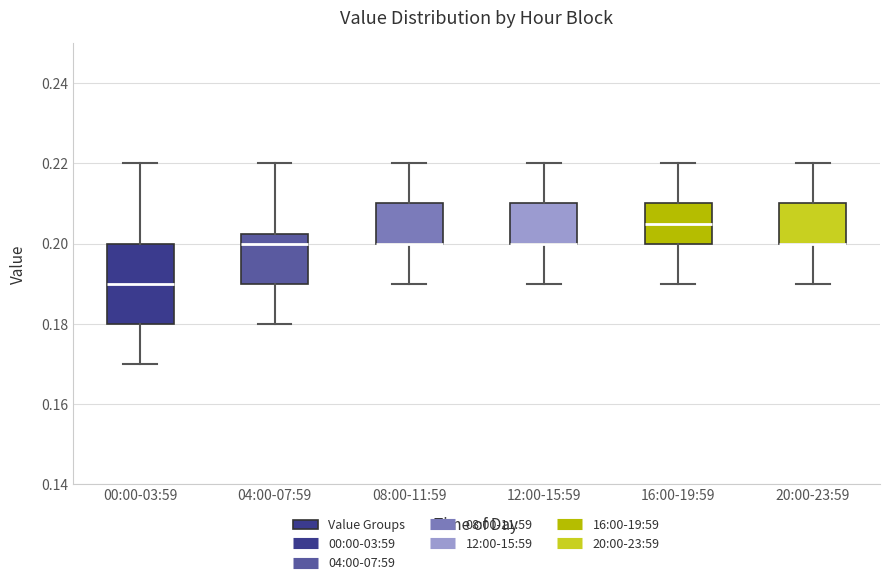

Reading left to right, read every box against the y-axis: the position of its median line, the range the box covers, and the ends of its whiskers. The values are not printed on the chart, so give them approximately, as read against the axis.

00:00-03:59: median 0.190, box 0.180 to 0.200, whiskers 0.170 to 0.220
04:00-07:59: median 0.200, box 0.190 to 0.202, whiskers 0.180 to 0.220
08:00-11:59: median 0.200 (drawn on the box's lower edge), box 0.200 to 0.210, whiskers 0.190 to 0.220
12:00-15:59: median 0.200 (drawn on the box's lower edge), box 0.200 to 0.210, whiskers 0.190 to 0.220
16:00-19:59: median 0.206, box 0.200 to 0.210, whiskers 0.190 to 0.220
20:00-23:59: median 0.200 (drawn on the box's lower edge), box 0.200 to 0.210, whiskers 0.190 to 0.220